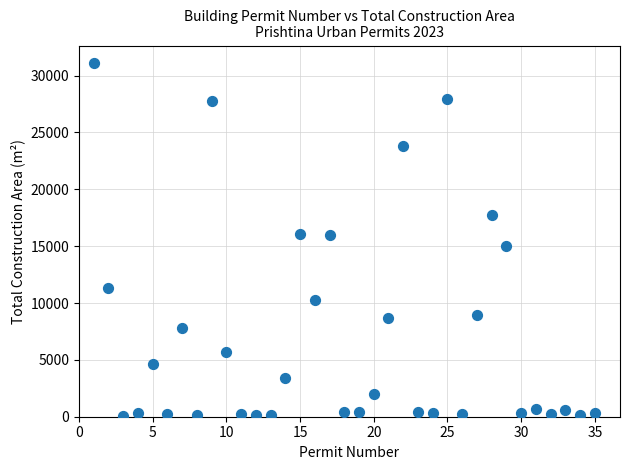

What is the range of X values (max minus min)?

34.0